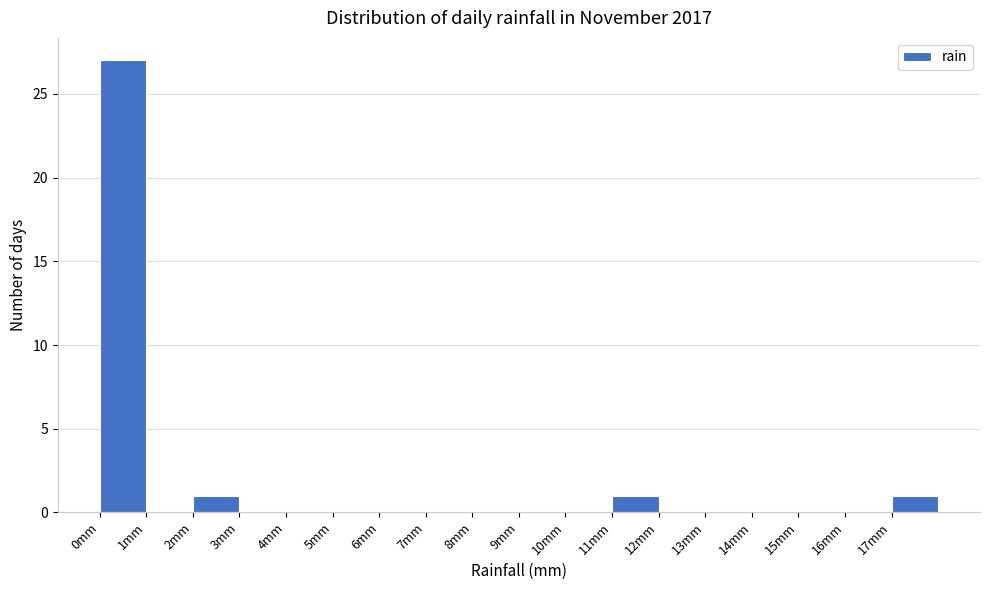

Over which range of the x-axis is the bar tallest?

0 to 1